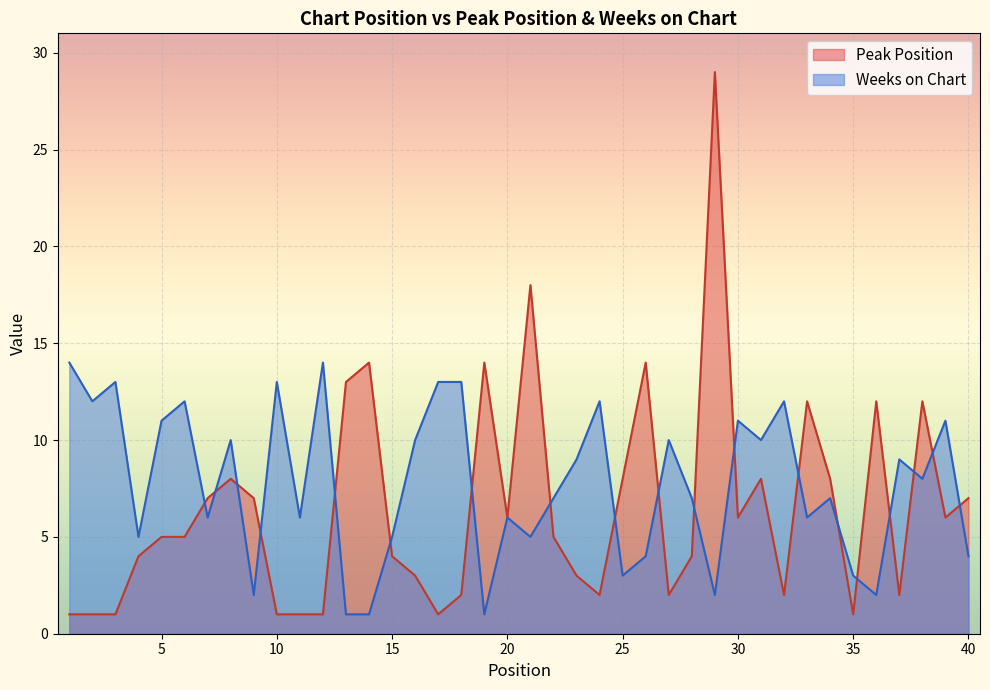

At which label does Weeks on Chart first exceed 8?

1